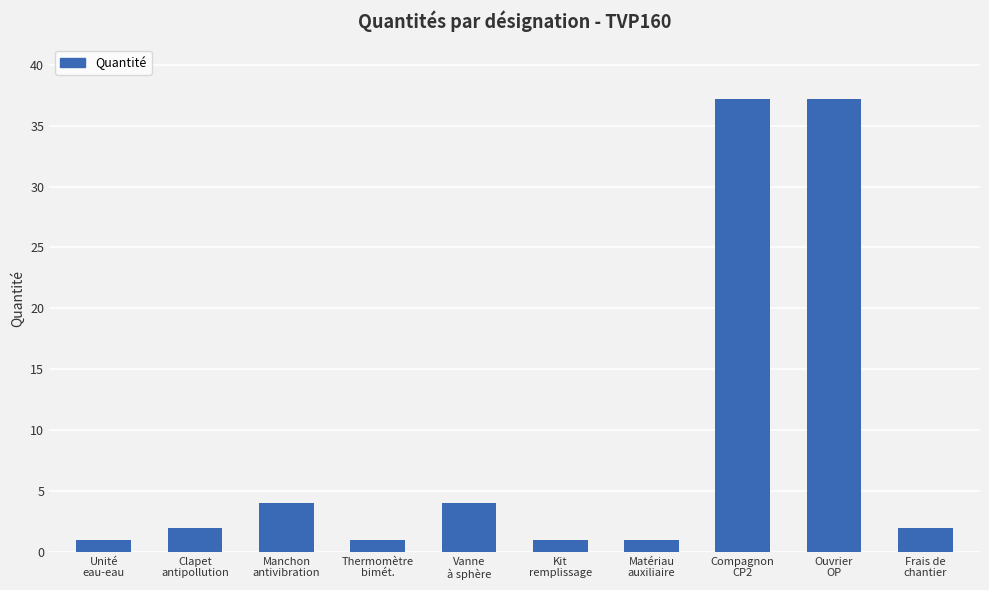

What is the sum of all values?

90.4